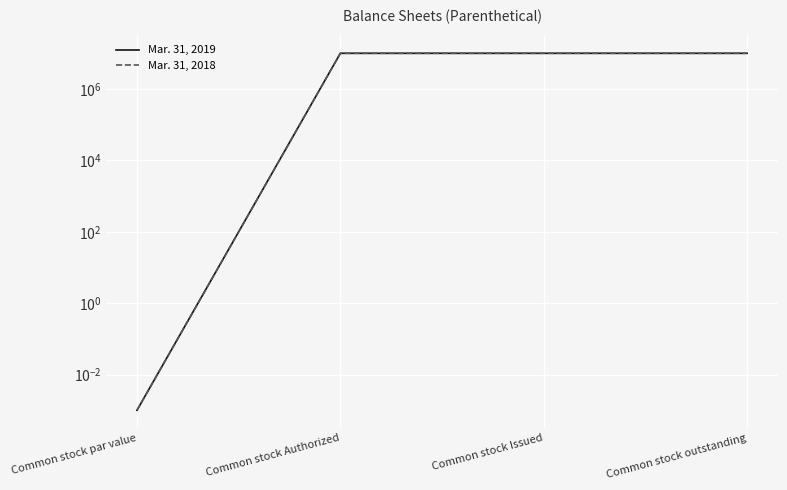

Rank the categories by Mar. 31, 2019 value from highest to lowest.

Common stock Authorized, Common stock Issued, Common stock outstanding, Common stock par value